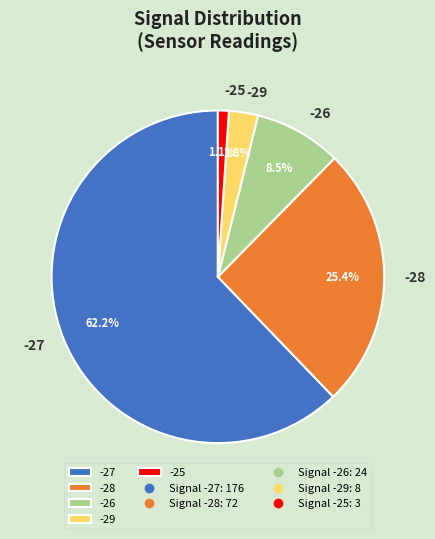

How many segments does this pie chart have?

5